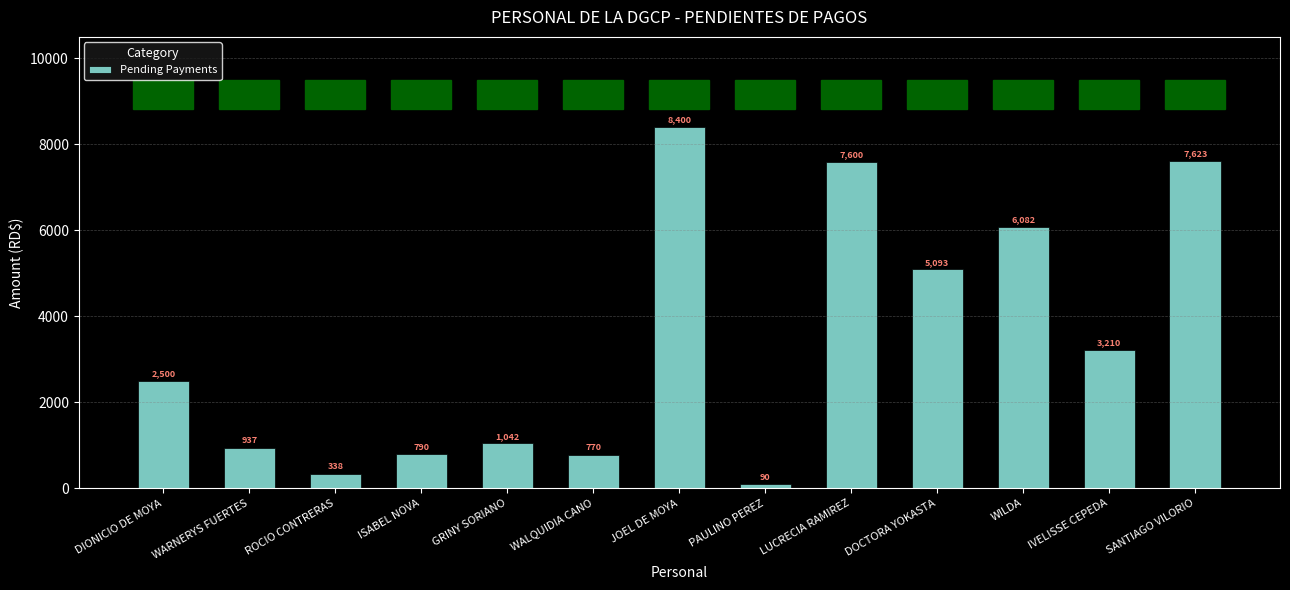

What is the label of the 2nd bar from the right?

IVELISSE CEPEDA